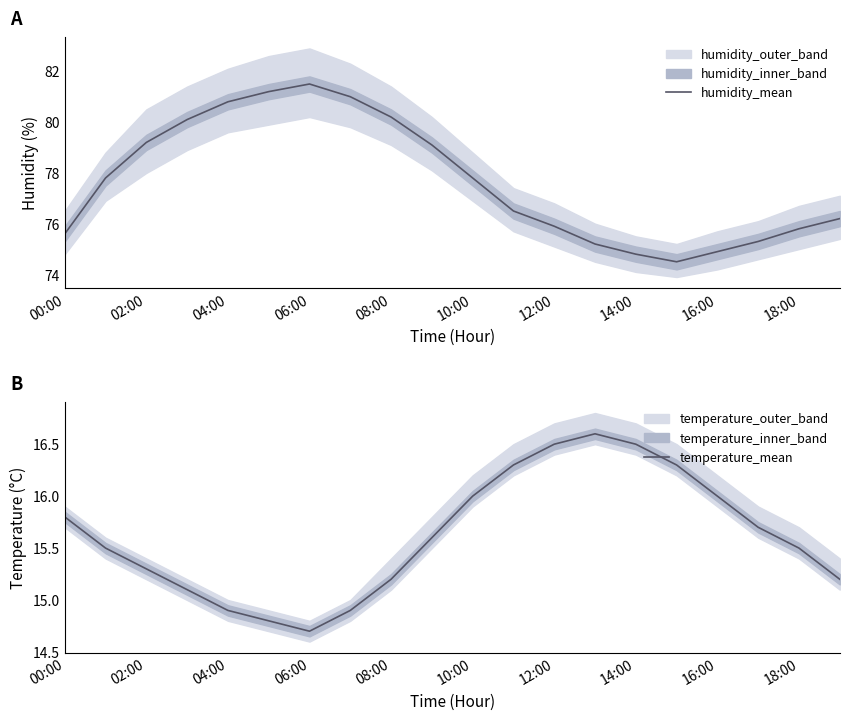

Which series has the largest total across all categories?

humidity_mean